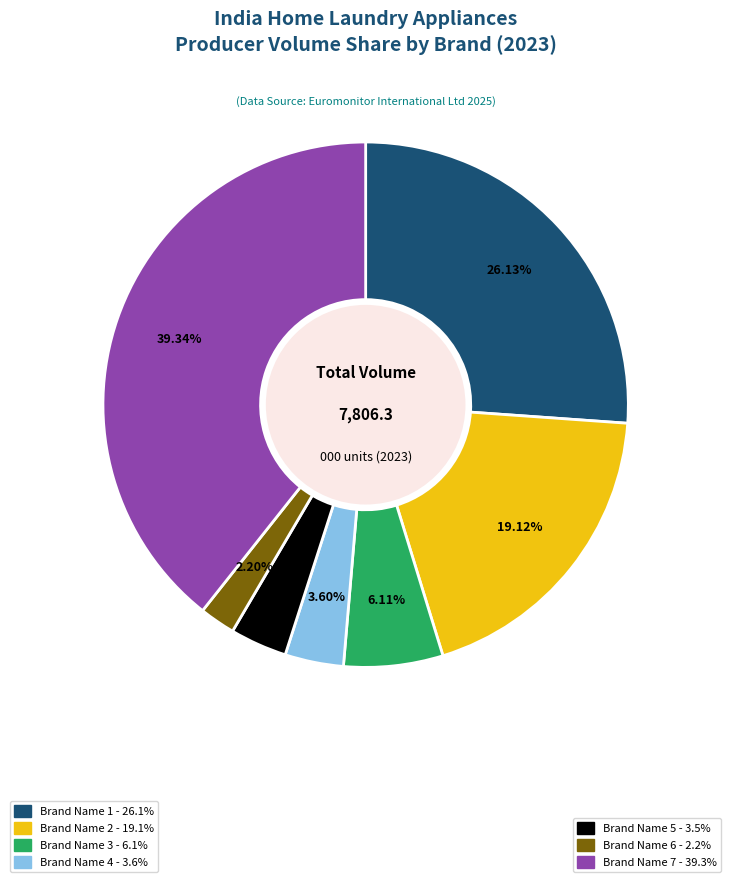

How many slices are in this pie chart?

7